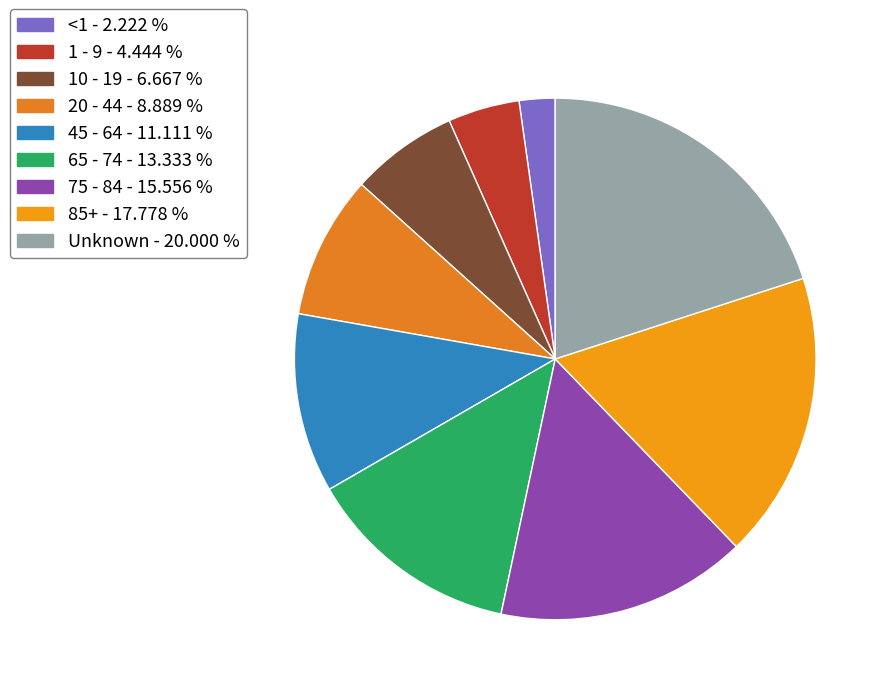

Is the sum of 20 - 44 and 1 - 9 greater than half?

No